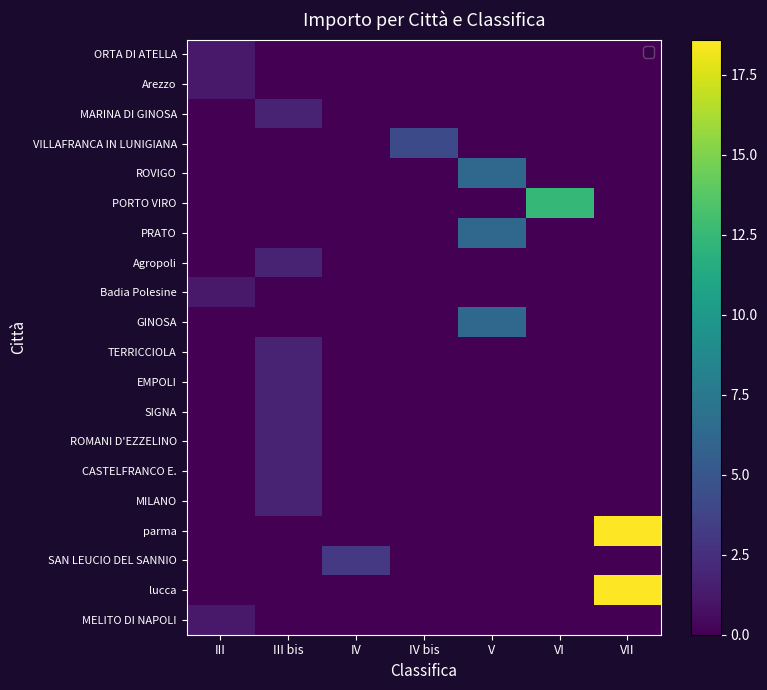

Which has a higher value, VII or IV bis?

VII